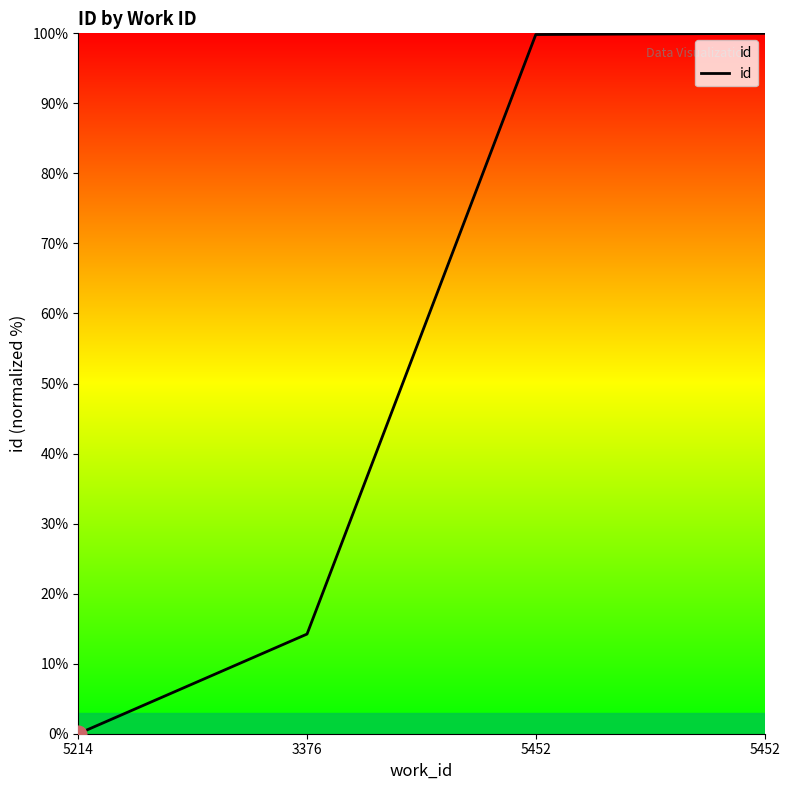

Count the number of data series in this chart.

1